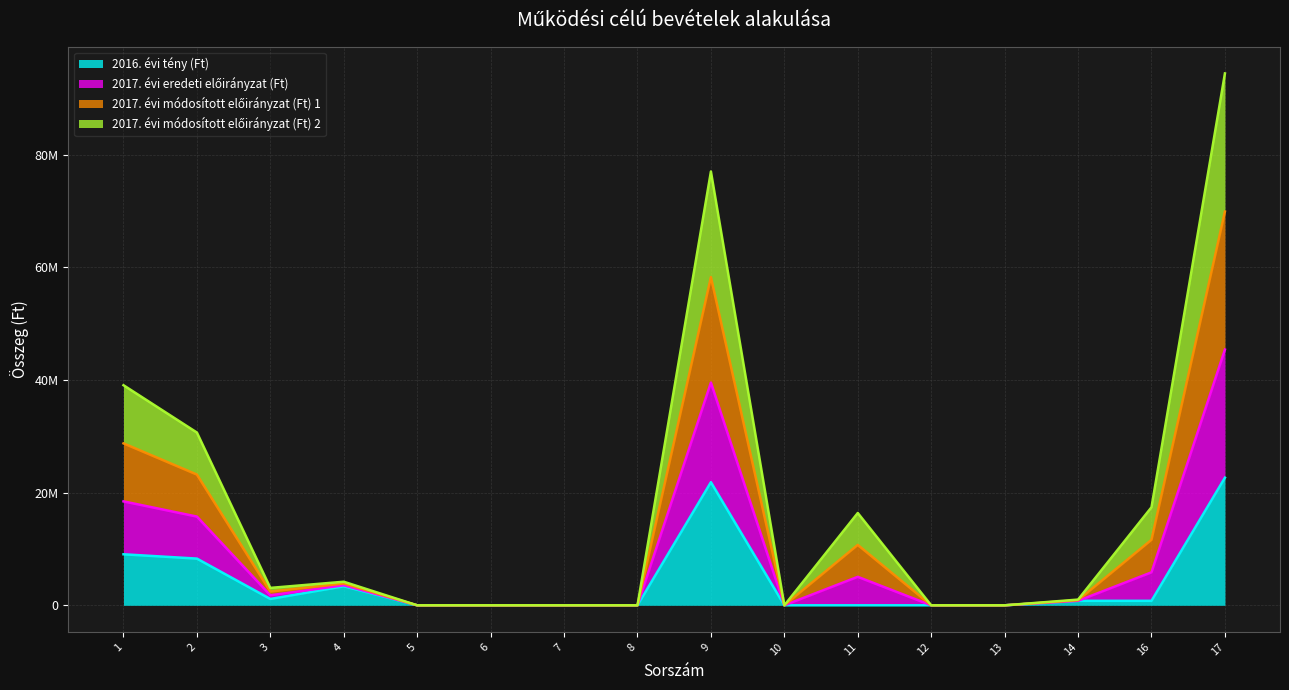

What are all the series names shown in the legend?

2016. évi tény (Ft), 2017. évi eredeti előirányzat (Ft), 2017. évi módosított előirányzat (Ft) 1, 2017. évi módosított előirányzat (Ft) 2